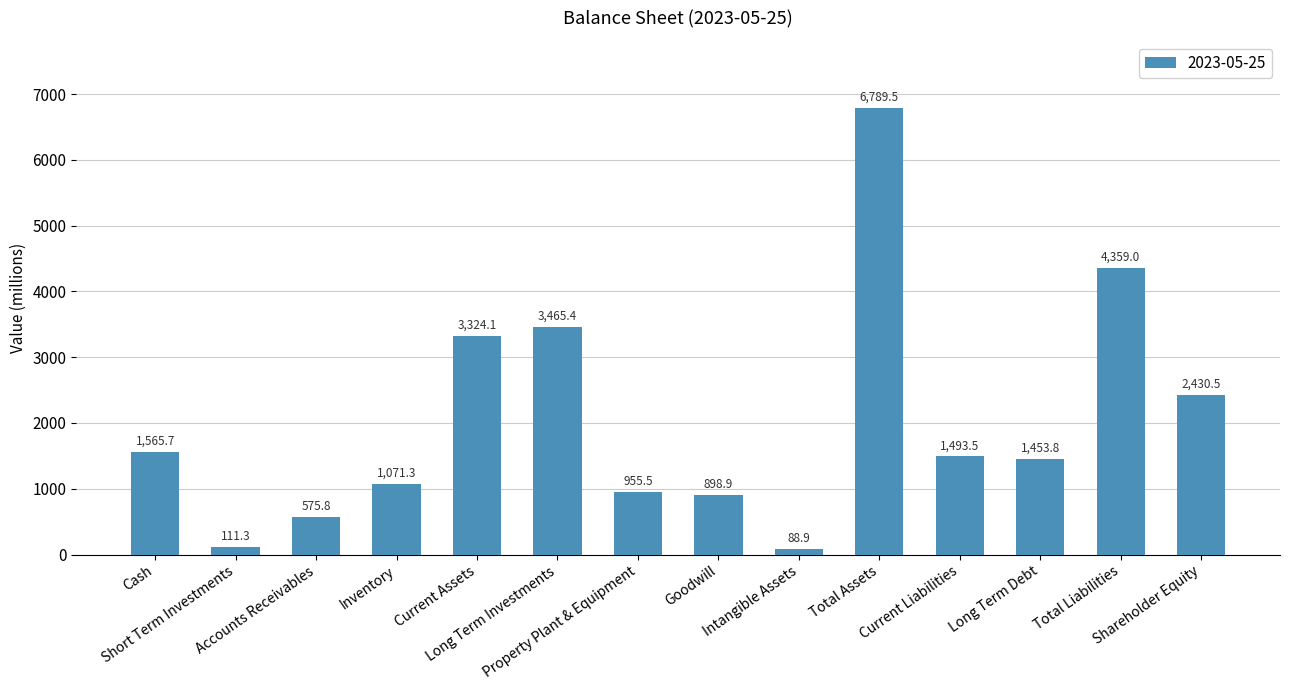

The chart shows a value of 2430.5 at Shareholder Equity. True or false?

True